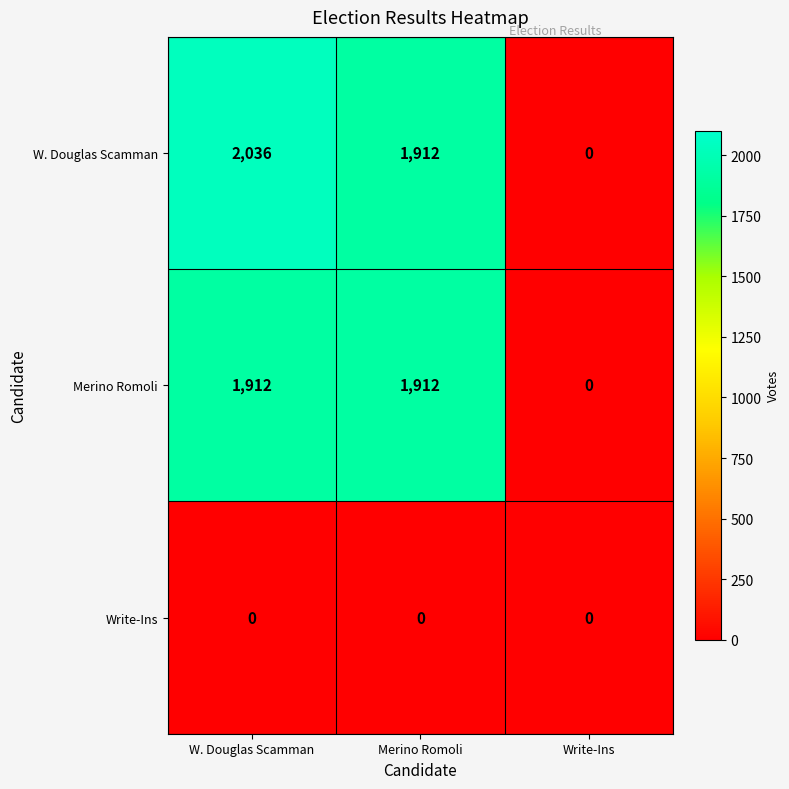

What is the difference between the Merino Romoli values at Write-Ins and W. Douglas Scamman?

1912